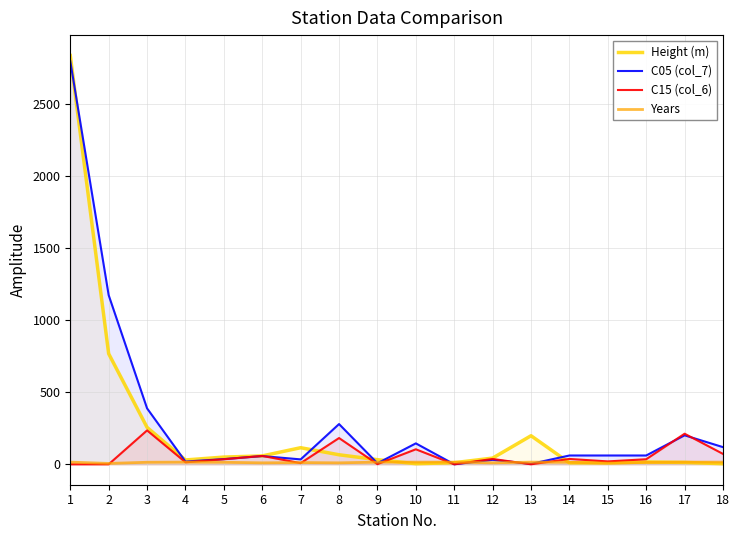

The C15 (col_6) series shows 37 at 12. True or false?

True